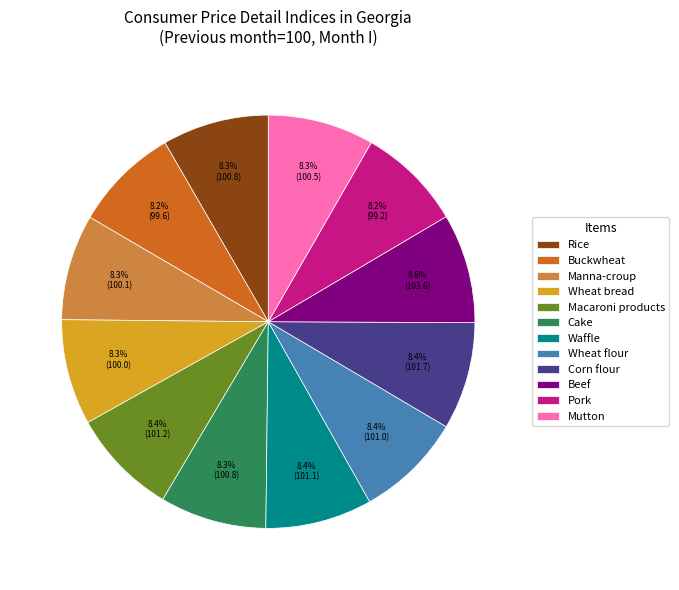

What is the ratio of the value at Rice to the value at Cake?

1.0